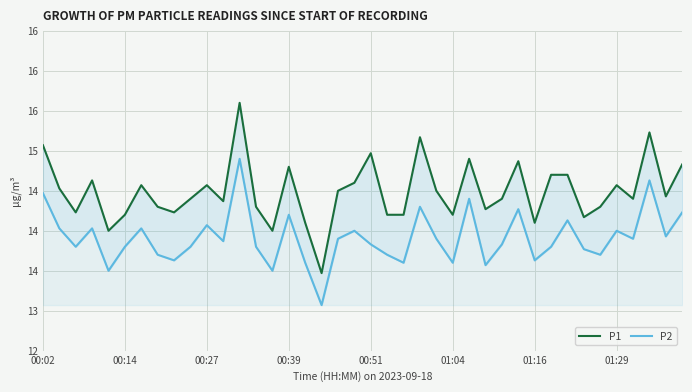

Between 9 and 11, which series saw the biggest shift?

P2